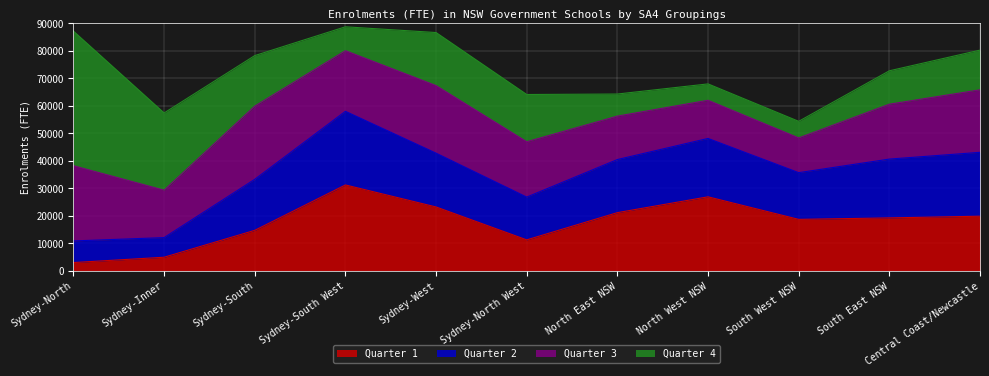

Rank the categories by Quarter 3 value from highest to lowest.

Sydney-North, Sydney-South, Sydney-West, Central Coast/Newcastle, Sydney-South West, Sydney-North West, South East NSW, Sydney-Inner, North East NSW, North West NSW, South West NSW